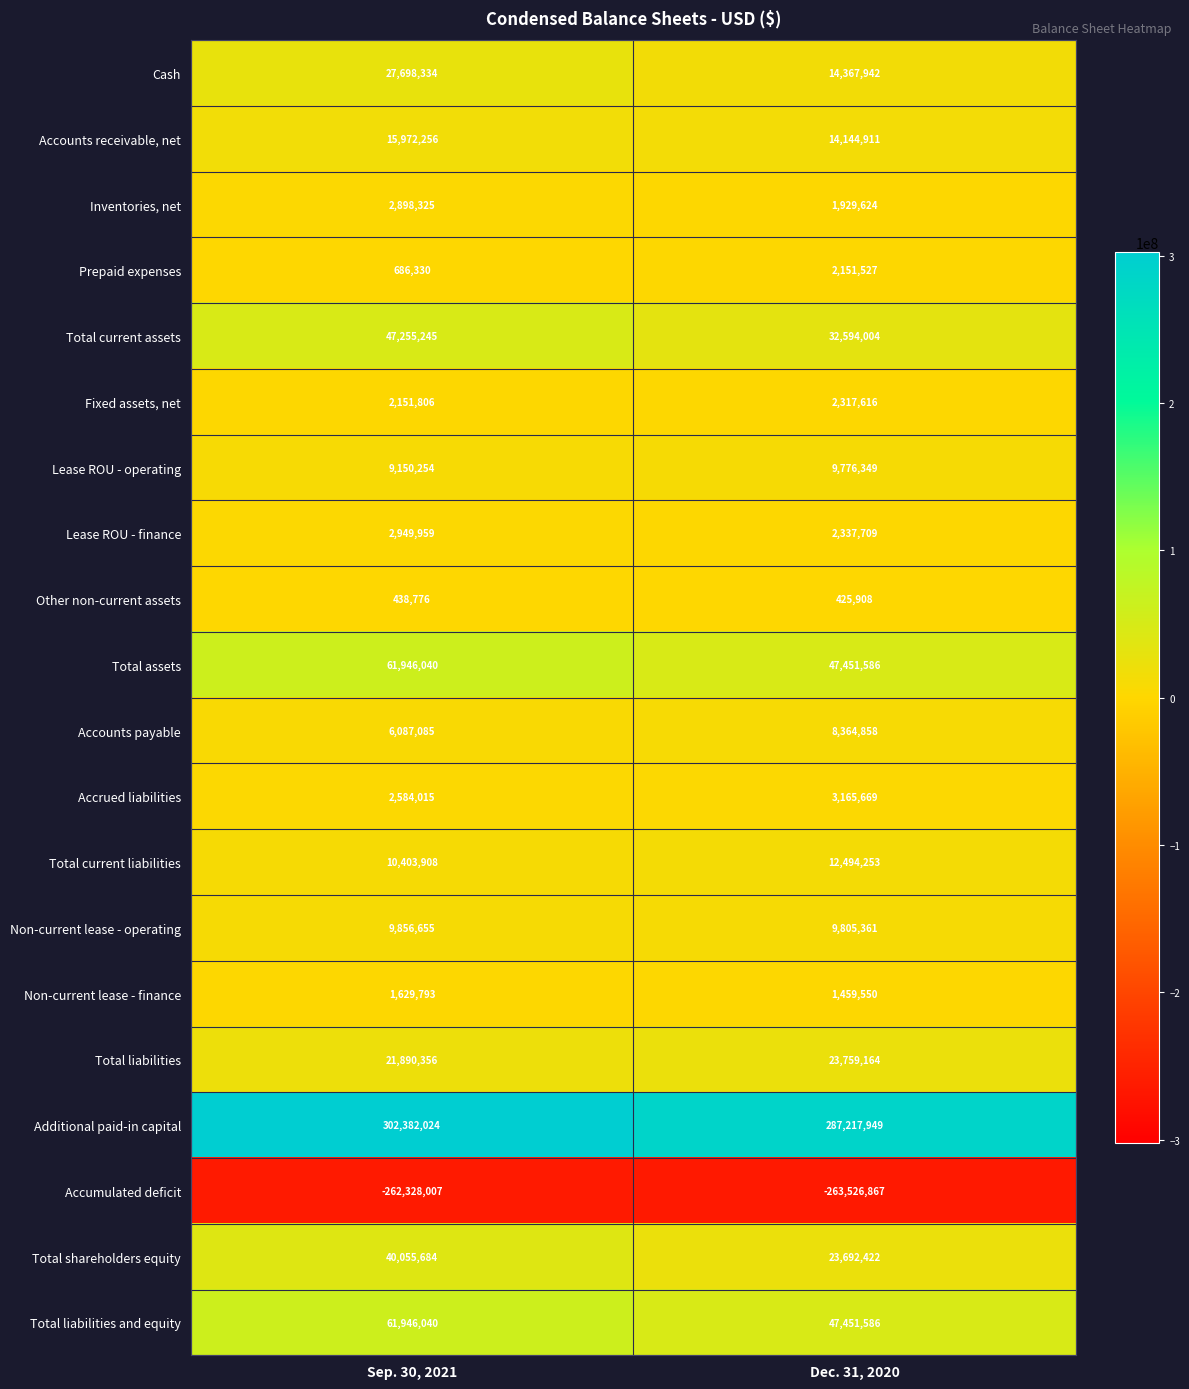

What is the difference between the Lease ROU - finance values at Sep. 30, 2021 and Dec. 31, 2020?

612250